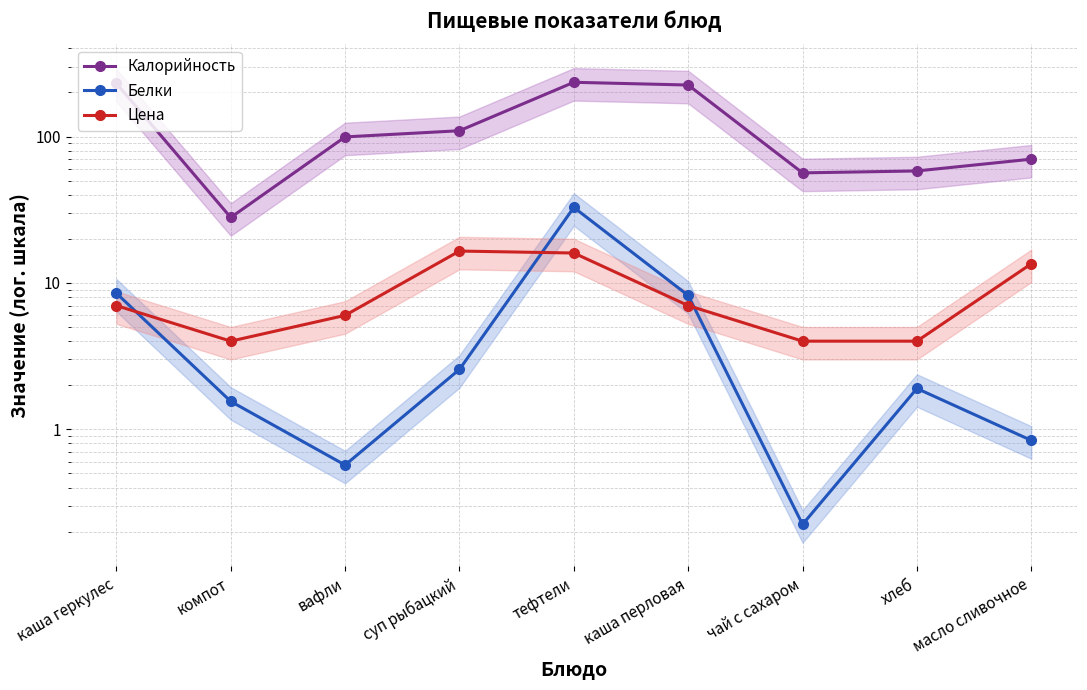

What is the difference between the second highest and minimum values in the Белки series?

8.3